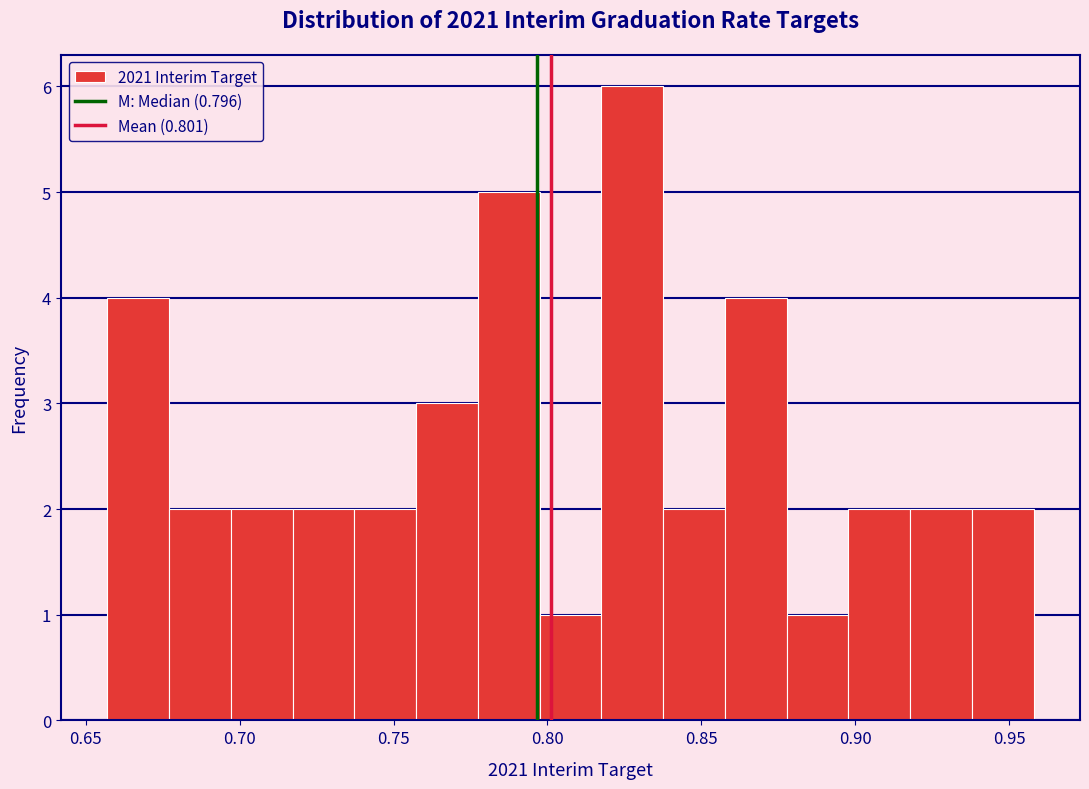

Which range on the x-axis has the tallest bar?

0.820 to 0.840